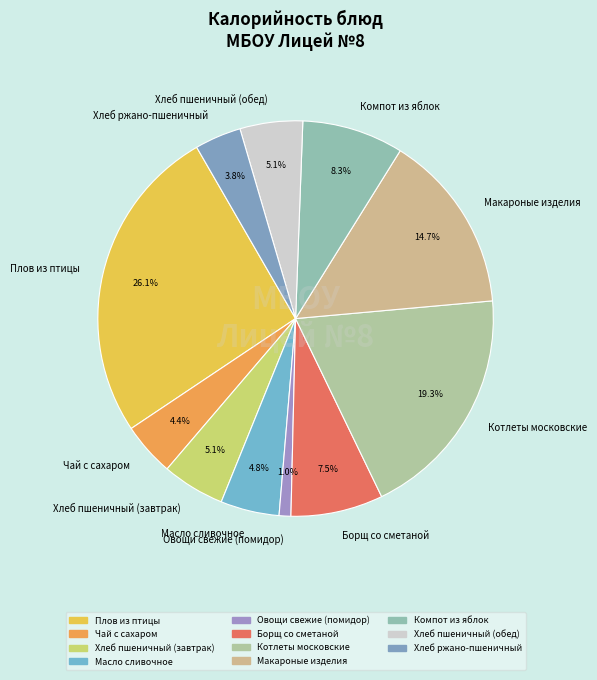

Count the number of slices in the pie.

11